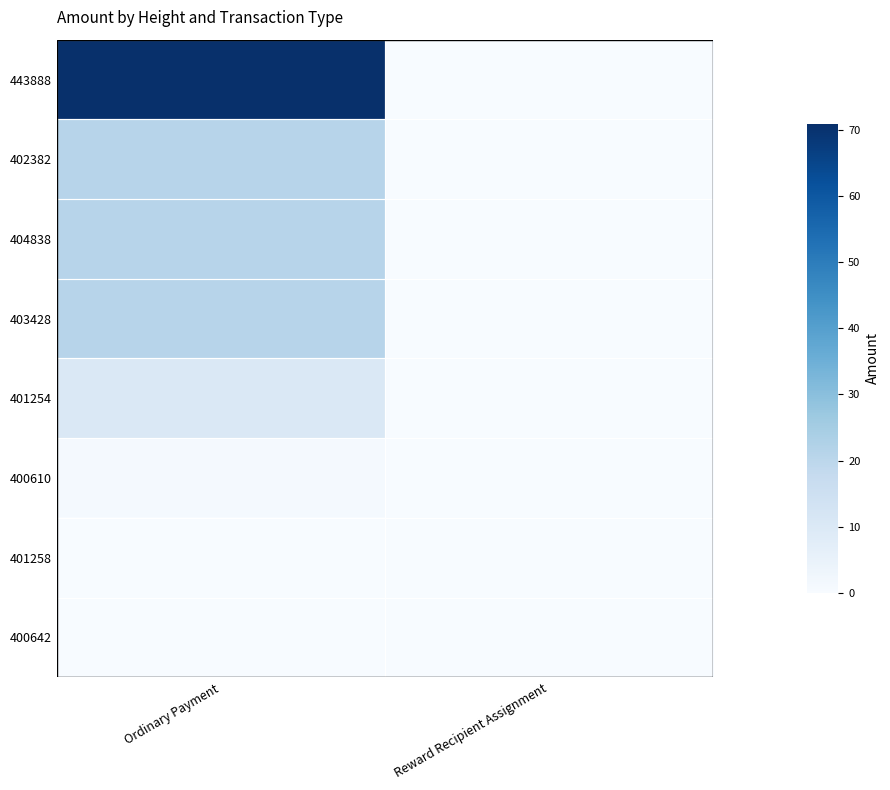

Reading left to right, what are all the values shown in this chart?

443888: Ordinary Payment=70.9	Reward Recipient Assignment=0.0
402382: Ordinary Payment=21.0	Reward Recipient Assignment=0.0
404838: Ordinary Payment=21.0	Reward Recipient Assignment=0.0
403428: Ordinary Payment=20.9	Reward Recipient Assignment=0.0
401254: Ordinary Payment=10.0	Reward Recipient Assignment=0.0
400610: Ordinary Payment=1.0	Reward Recipient Assignment=0.0
401258: Ordinary Payment=0.0	Reward Recipient Assignment=0.0
400642: Ordinary Payment=0.0	Reward Recipient Assignment=0.0